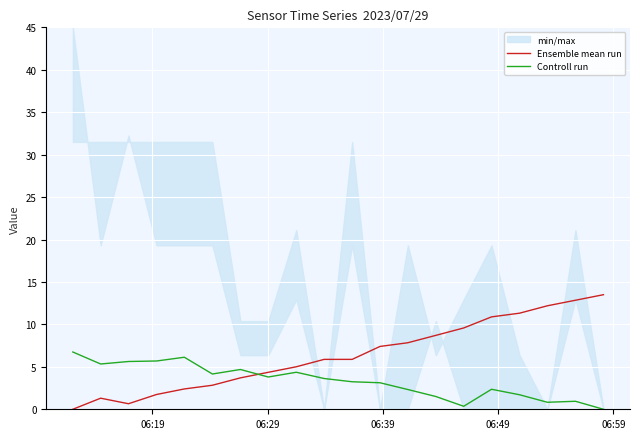

How many intersections are there between Controll run and Ensemble mean run?

1